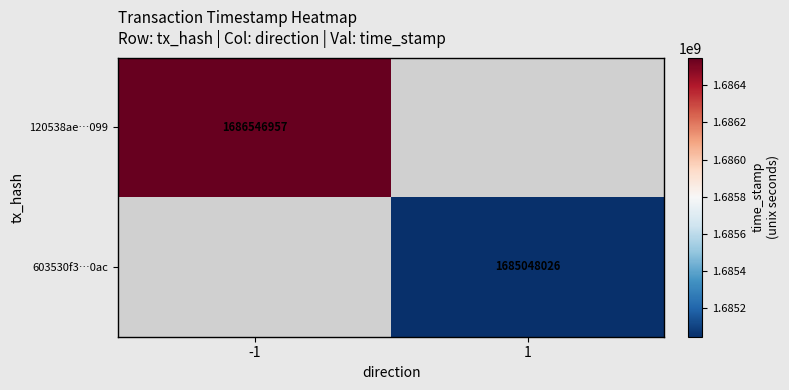

How many categories are shown in the chart?

2